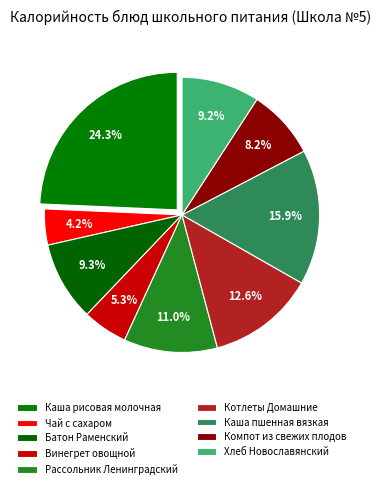

Does Котлеты Домашние account for over 50% of the chart?

No